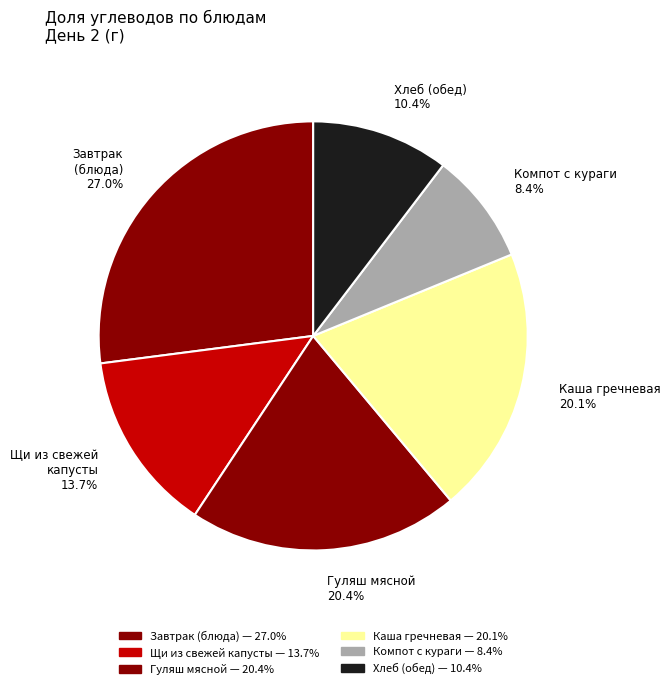

Is there a majority slice in this chart?

No